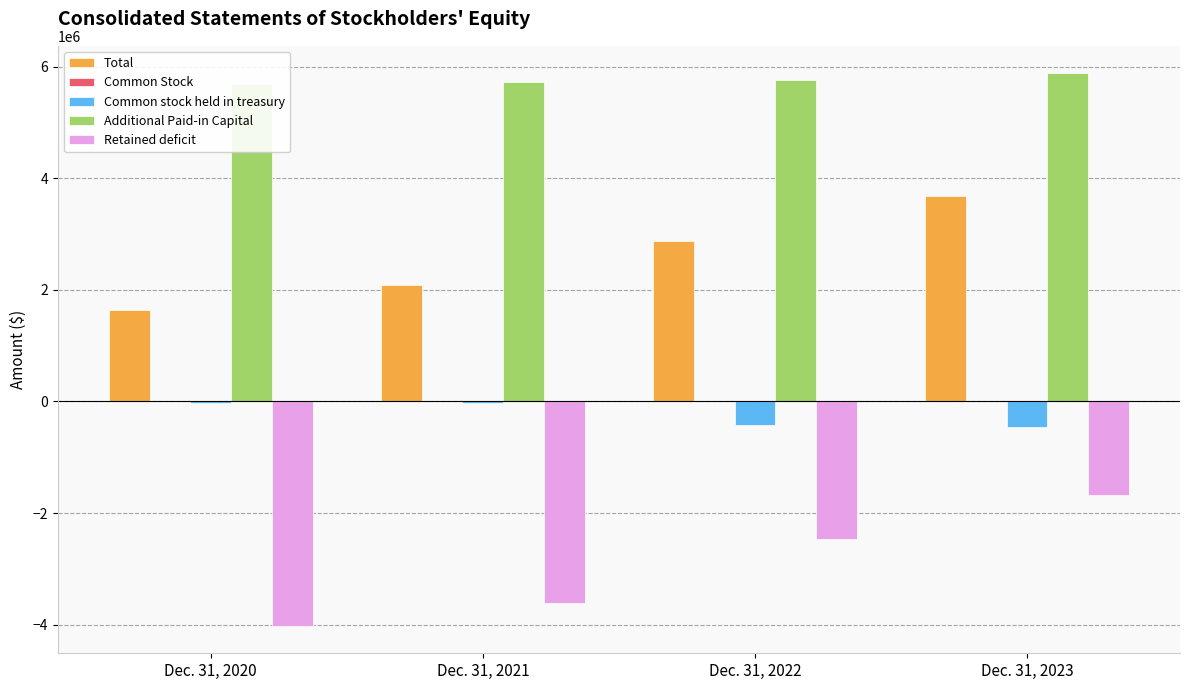

How many bars are there in total?

20